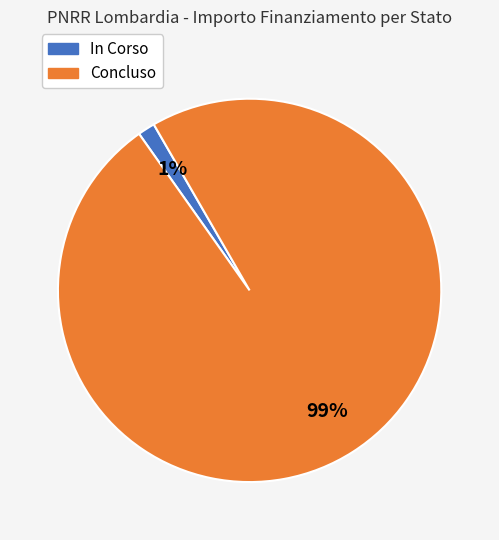

What percentage is the Concluso slice, to the nearest percent?

99%